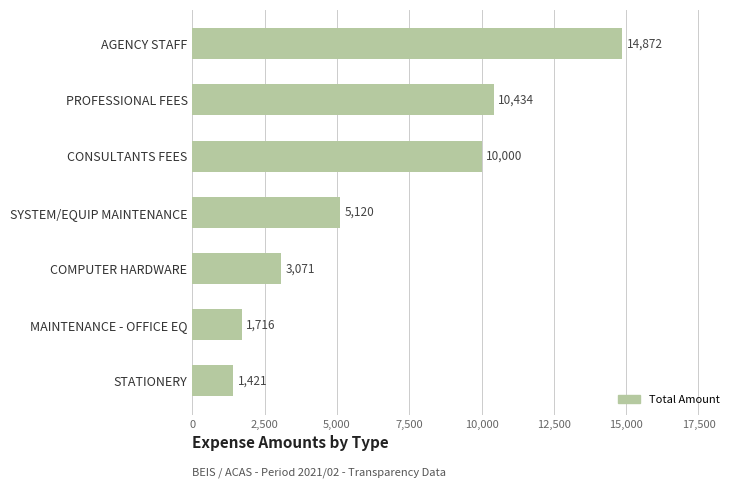

What is the difference between the second highest and second lowest values?

8718.2